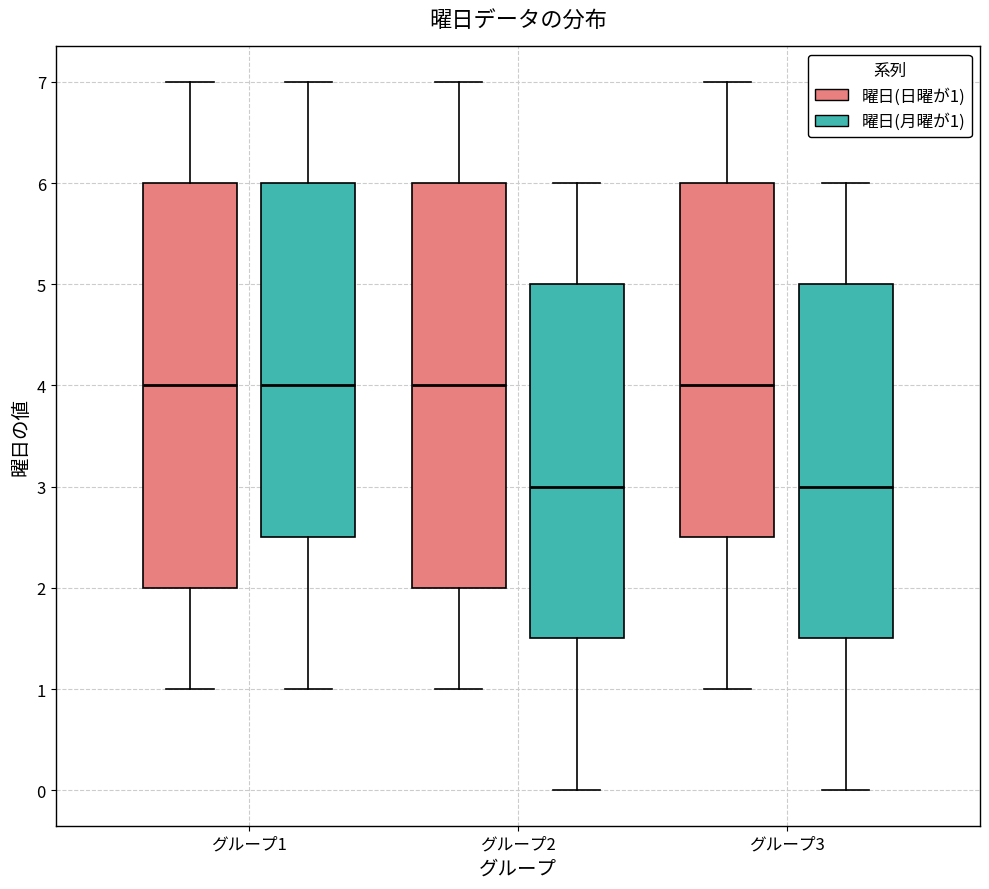

Reading left to right, read every box against the y-axis: the position of its median line, the range the box covers, and the ends of its whiskers. The values are not printed on the chart, so give them approximately, as read against the axis.

グループ1 (曜日(日曜が1)): median 4.0, box 2.0 to 6.0, whiskers 1.0 to 7.0
グループ1 (曜日(月曜が1)): median 4.0, box 2.5 to 6.0, whiskers 1.0 to 7.0
グループ2 (曜日(日曜が1)): median 4.0, box 2.0 to 6.0, whiskers 1.0 to 7.0
グループ2 (曜日(月曜が1)): median 3.0, box 1.5 to 5.0, whiskers 0.0 to 6.0
グループ3 (曜日(日曜が1)): median 4.0, box 2.5 to 6.0, whiskers 1.0 to 7.0
グループ3 (曜日(月曜が1)): median 3.0, box 1.5 to 5.0, whiskers 0.0 to 6.0